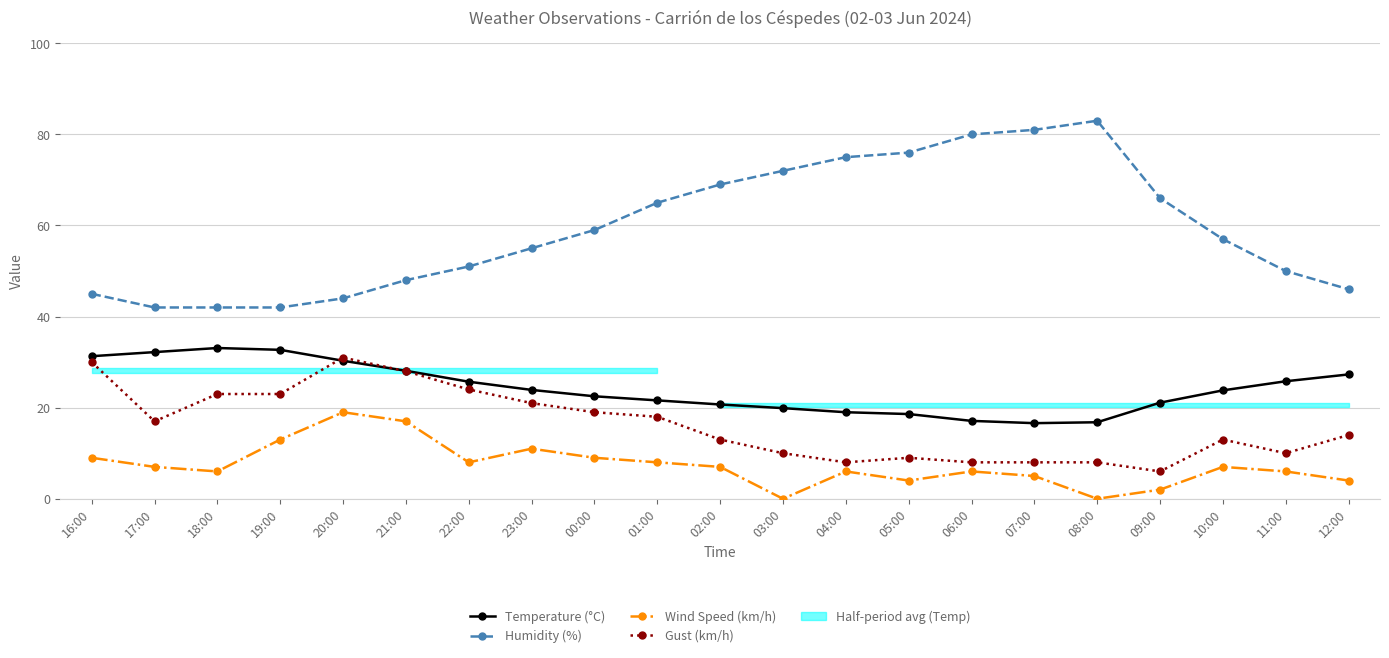

Reading left to right, what are all the values shown in this chart?

Temperature (°C): 31.3	32.2	33.1	32.7	30.3	28.1	25.7	23.9	22.5	21.6	20.7	19.9	19.0	18.6	17.1	16.6	16.8	21.1	23.8	25.8	27.3
Humidity (%): 45.0	42.0	42.0	42.0	44.0	48.0	51.0	55.0	59.0	65.0	69.0	72.0	75.0	76.0	80.0	81.0	83.0	66.0	57.0	50.0	46.0
Wind Speed (km/h): 9.0	7.0	6.0	13.0	19.0	17.0	8.0	11.0	9.0	8.0	7.0	0.0	6.0	4.0	6.0	5.0	0.0	2.0	7.0	6.0	4.0
Gust (km/h): 30.0	17.0	23.0	23.0	31.0	28.0	24.0	21.0	19.0	18.0	13.0	10.0	8.0	9.0	8.0	8.0	8.0	6.0	13.0	10.0	14.0